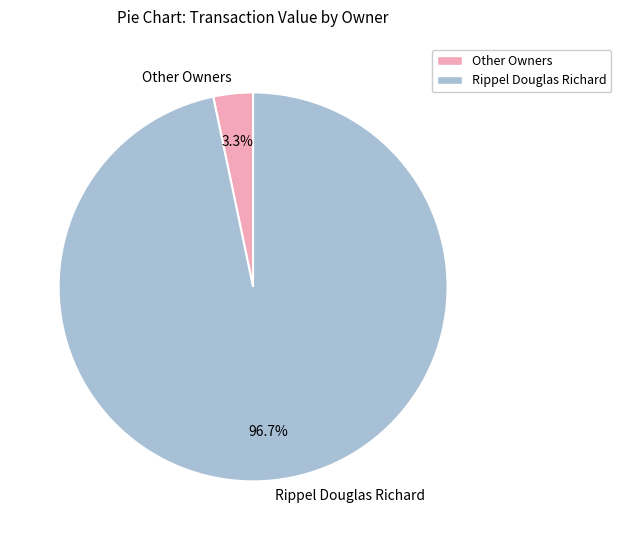

Rank the categories by value from lowest to highest.

Other Owners, Rippel Douglas Richard